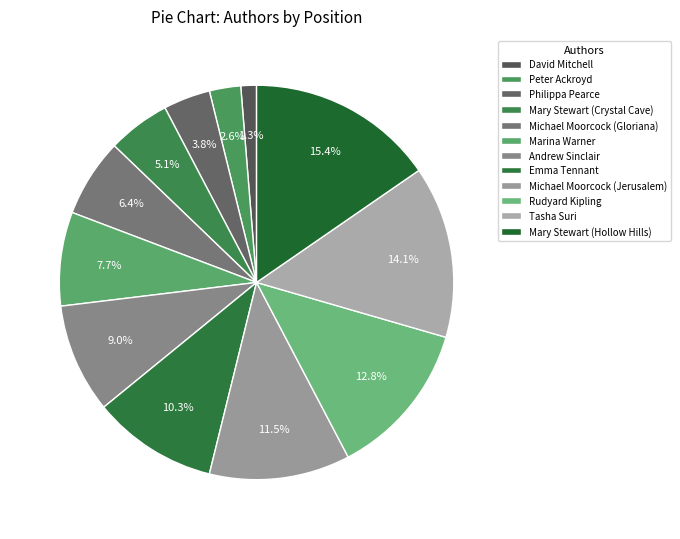

Which slice is the smallest?

David Mitchell